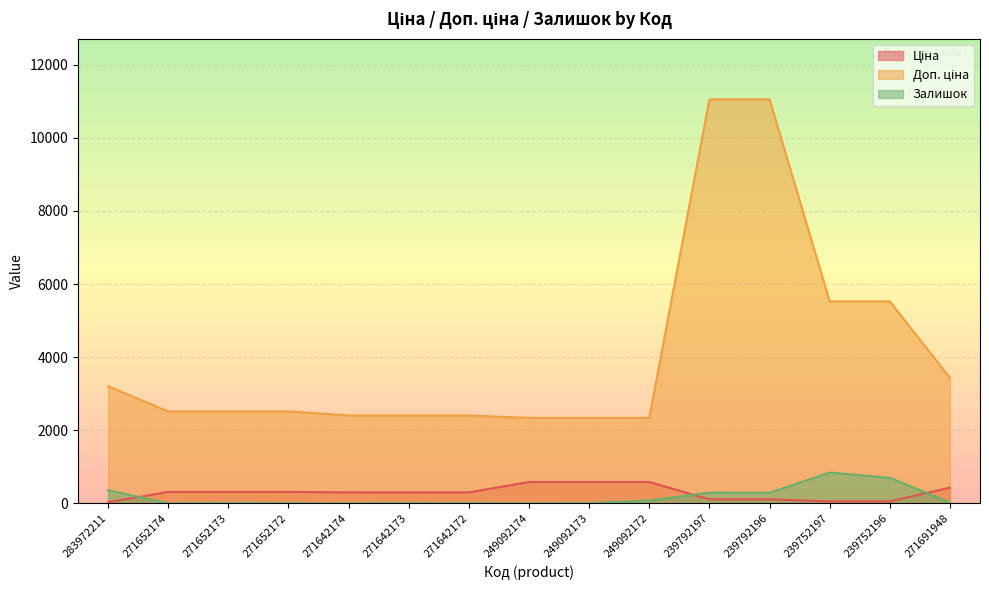

True or false: Залишок and Доп. ціна intersect in this chart.

False